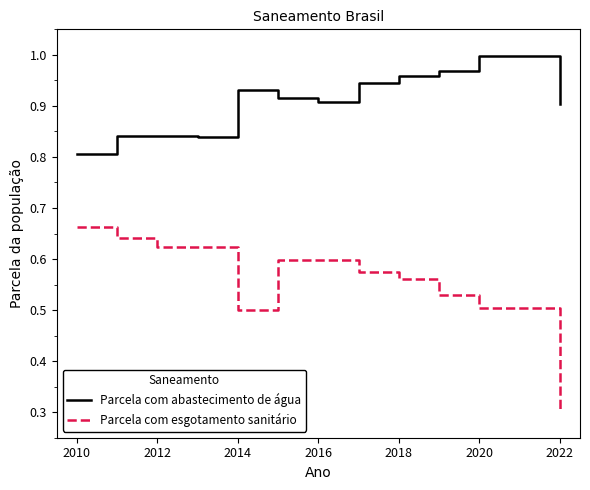

Which series has the widest spread of values?

Parcela com esgotamento sanitário